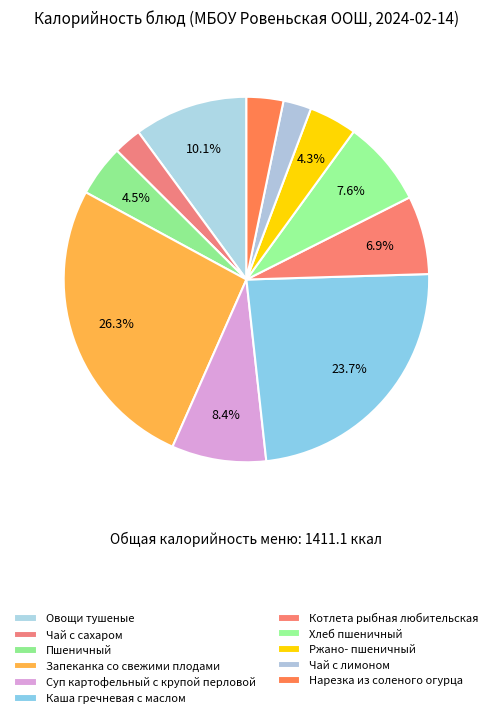

Rank the categories by value from lowest to highest.

Чай с сахаром, Чай с лимоном, Нарезка из соленого огурца, Ржано- пшеничный, Пшеничный, Котлета рыбная любительская, Хлеб пшеничный, Суп картофельный с крупой перловой, Овощи тушеные, Каша гречневая с маслом, Запеканка со свежими плодами